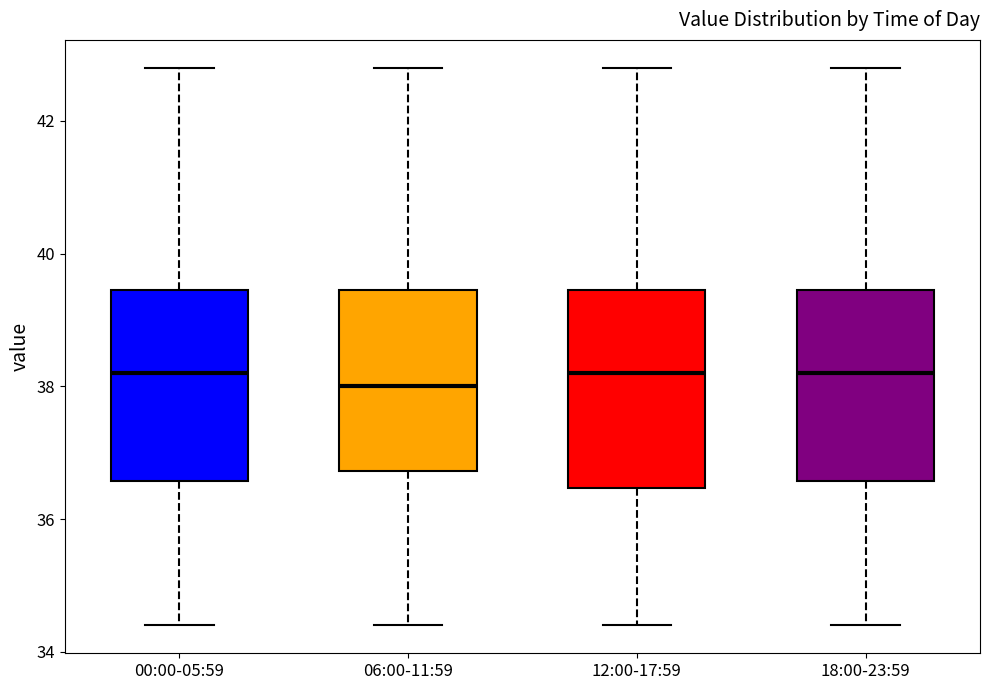

Reading left to right, transcribe this box plot: for each box, give where its median line is, the range the box spans, and where its two whiskers end, as read against the y-axis. The values are not printed on the chart, so give them approximately, as read against the axis.

00:00-05:59: median 38.2, box 36.6 to 39.4, whiskers 34.4 to 42.8
06:00-11:59: median 38.0, box 36.8 to 39.4, whiskers 34.4 to 42.8
12:00-17:59: median 38.2, box 36.4 to 39.4, whiskers 34.4 to 42.8
18:00-23:59: median 38.2, box 36.6 to 39.4, whiskers 34.4 to 42.8